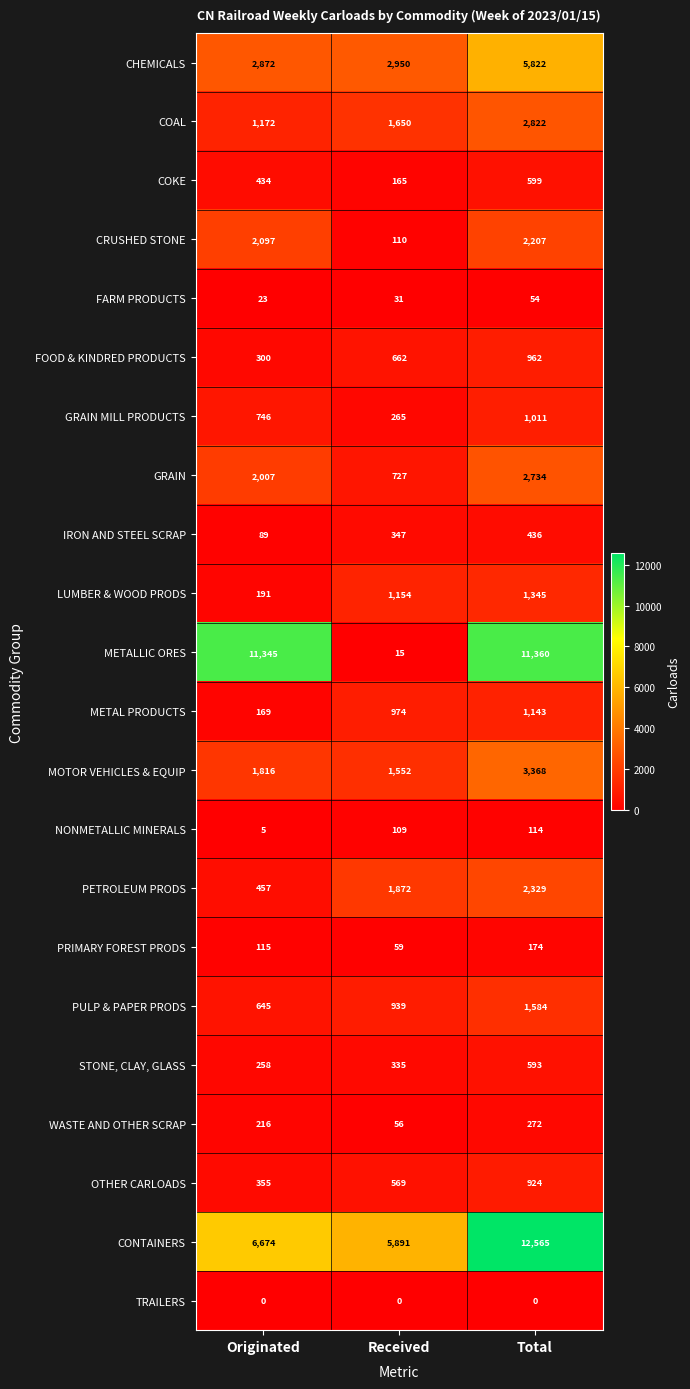

What is the lowest value of the WASTE AND OTHER SCRAP series?

56